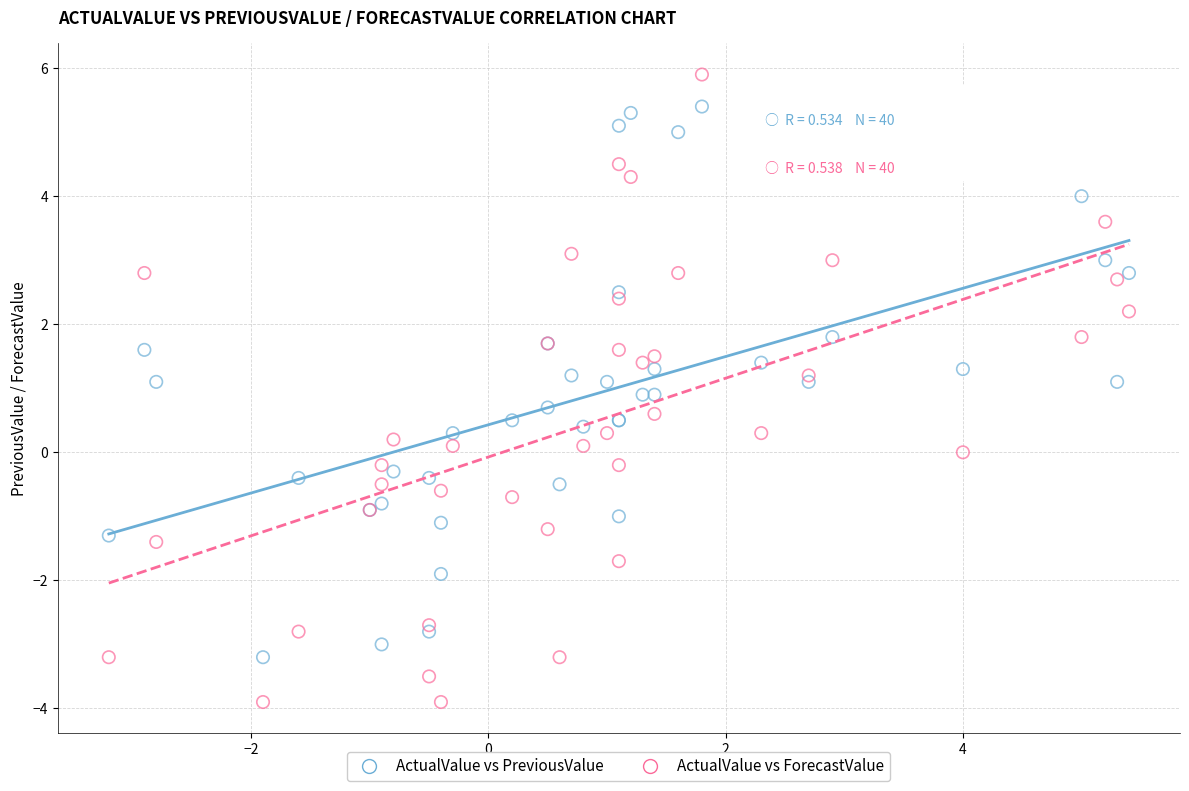

Which series has the largest Y range (max minus min)?

ActualValue vs ForecastValue